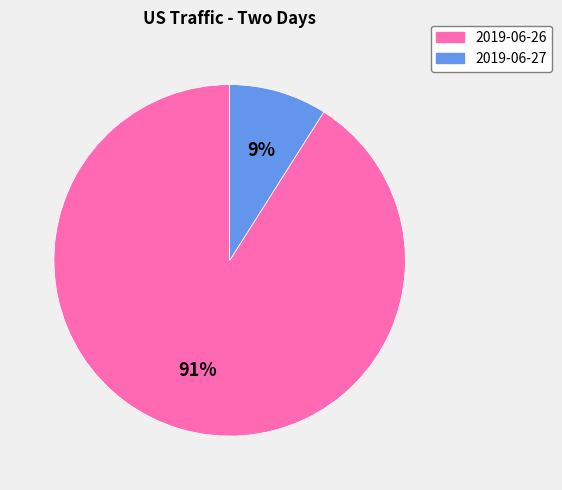

To the nearest percent, what is the difference between the largest and smallest slice percentages?

82%